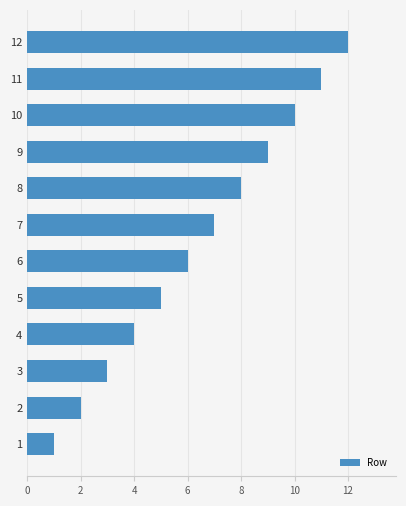

List the labels in order of value, largest first.

12, 11, 10, 9, 8, 7, 6, 5, 4, 3, 2, 1